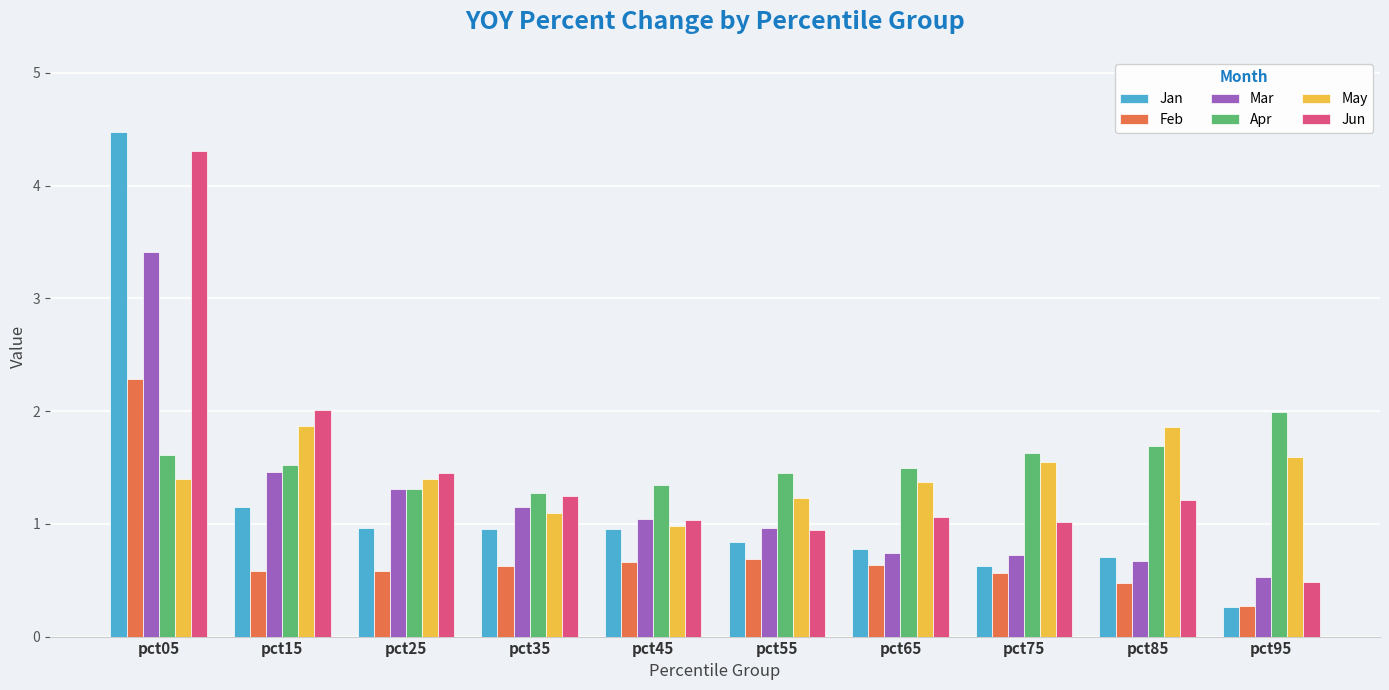

At which category does the chart reach its minimum across all series?

pct95